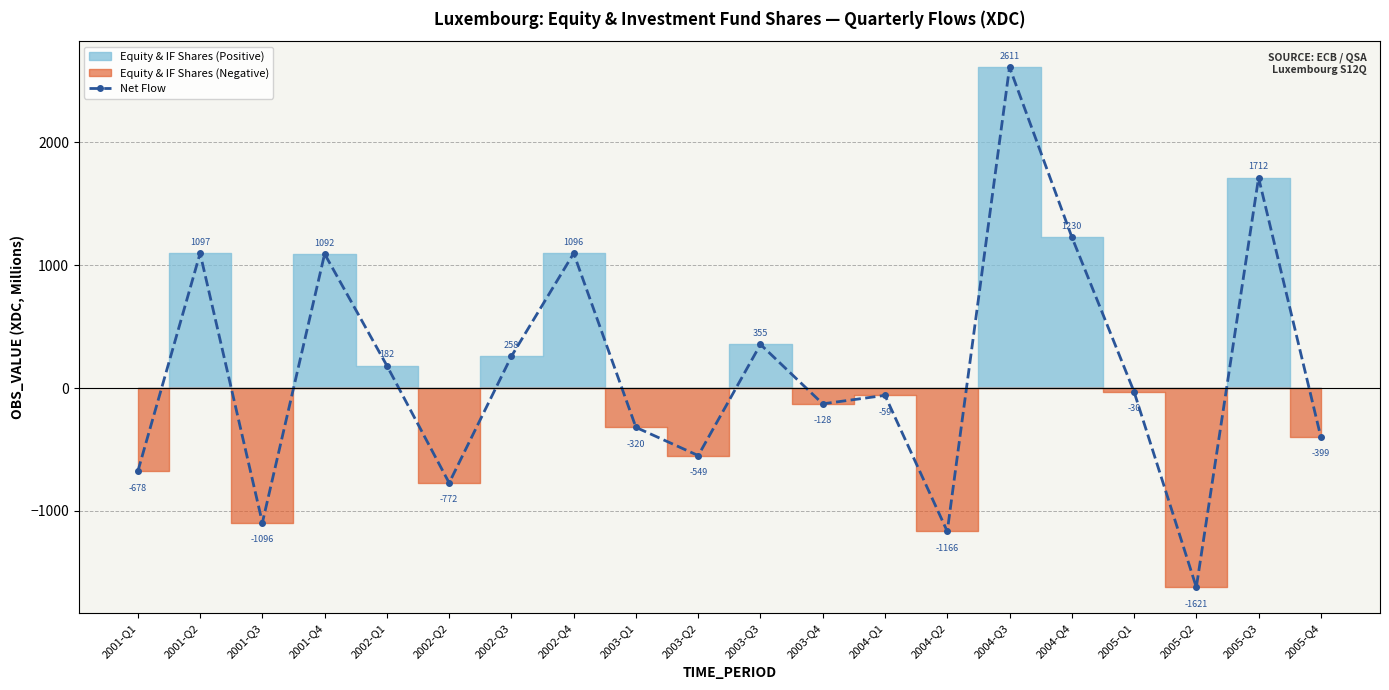

Where is the data nearest to the value 495?

2003-Q3